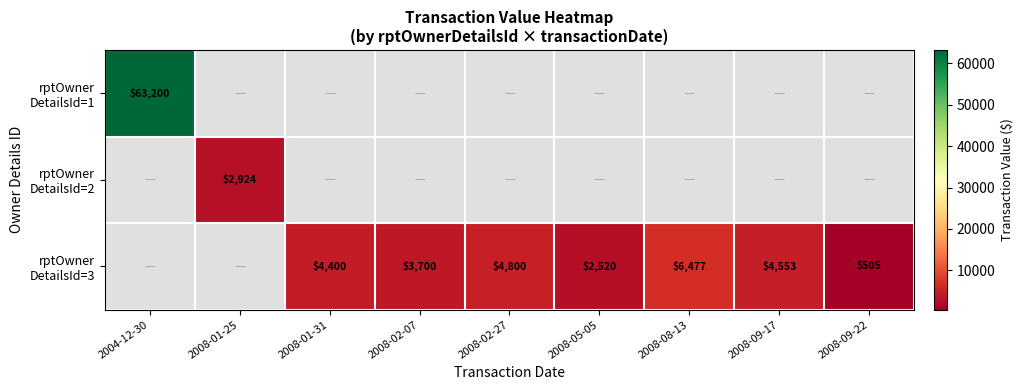

At which label does rptOwner DetailsId=1 reach its peak?

2004-12-30